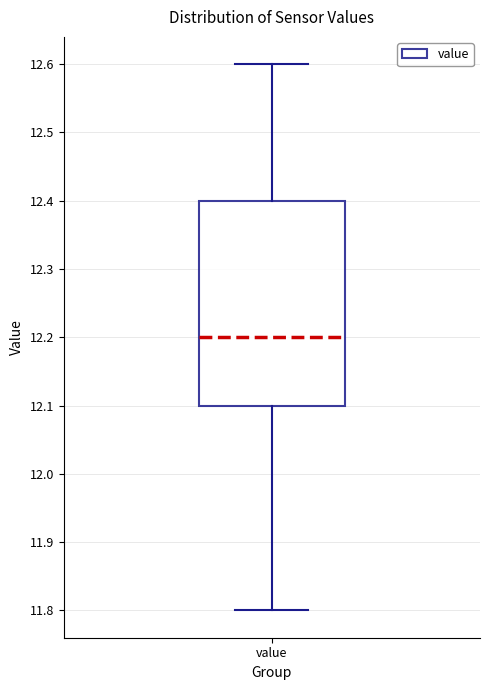

Read this box plot against the y-axis: the position of the median line, the range covered by the box, and the ends of both whiskers. The values are not printed on the chart, so give them approximately, as read against the axis.

median 12.2, box 12.1 to 12.4, whiskers 11.8 to 12.6